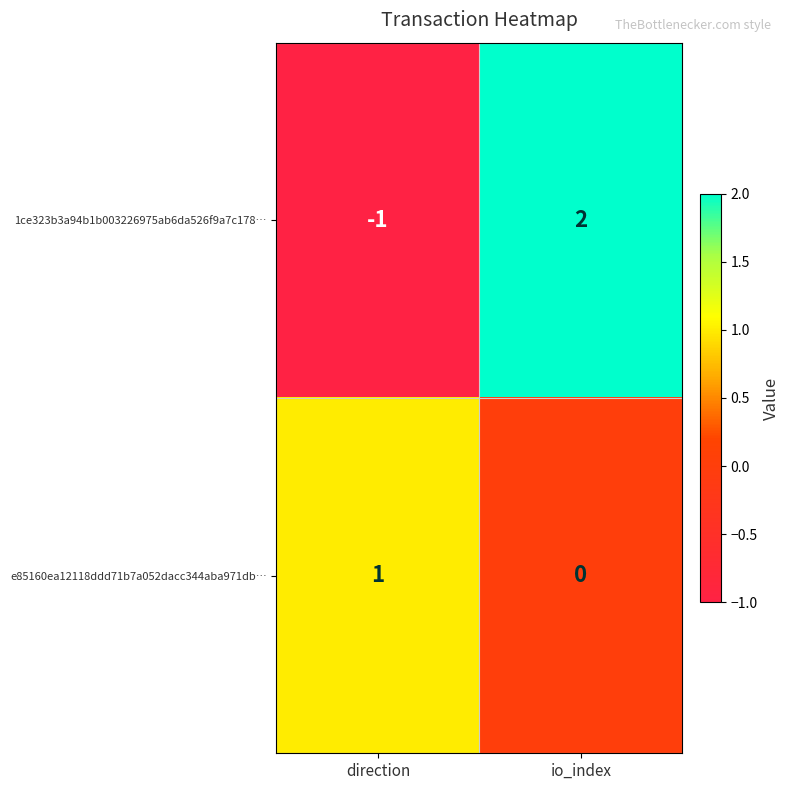

How many series are shown in this chart?

2